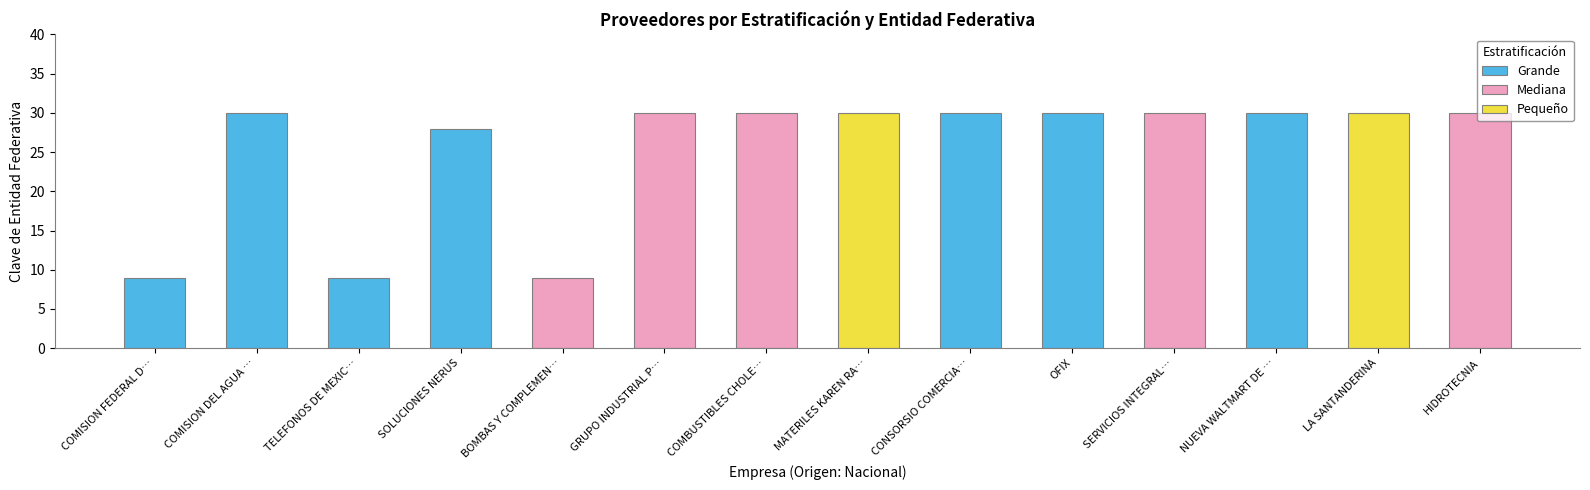

What is the difference between the maximum and minimum values in the Grande series?

21